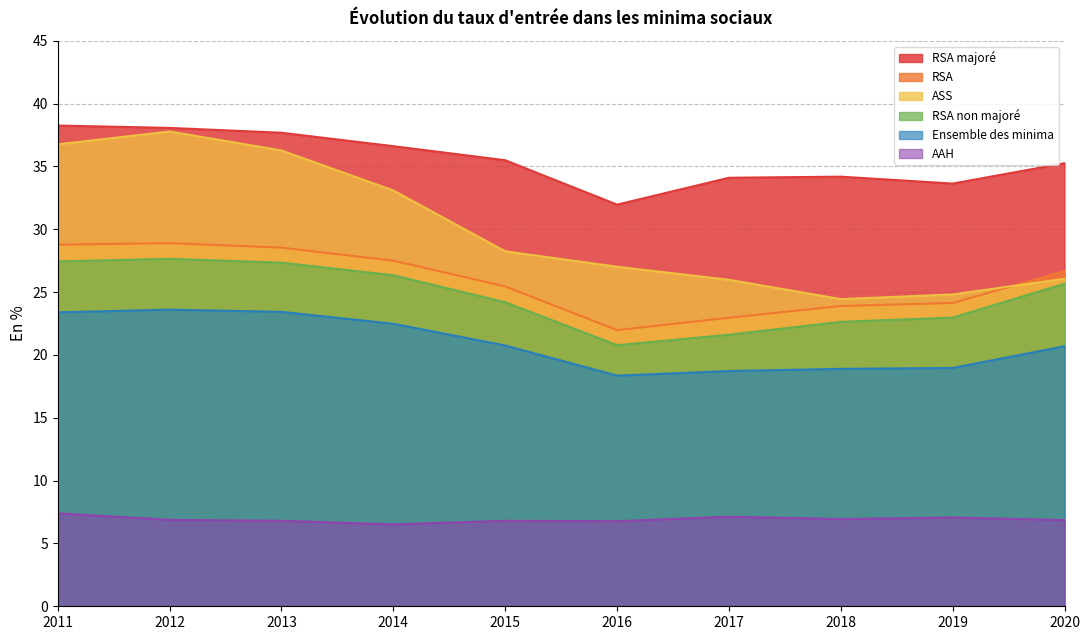

List the series in order of their peak value, highest first.

RSA majoré, ASS, RSA, RSA non majoré, Ensemble des minima, AAH